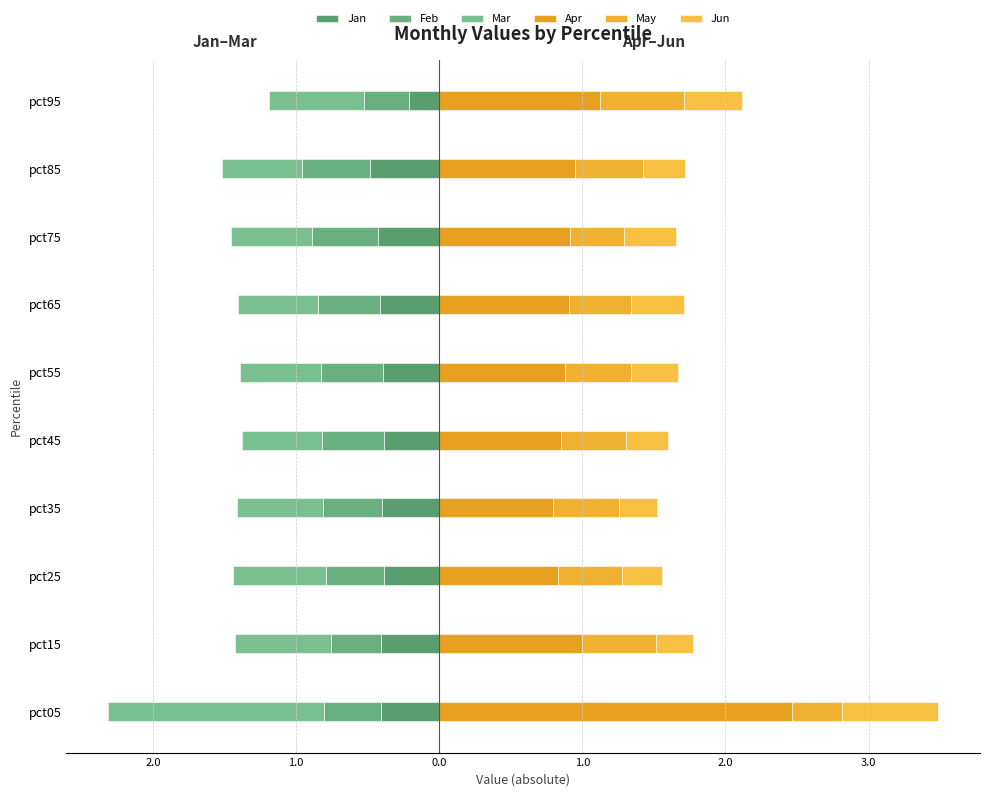

What is the sum of all Jun values?

3.5